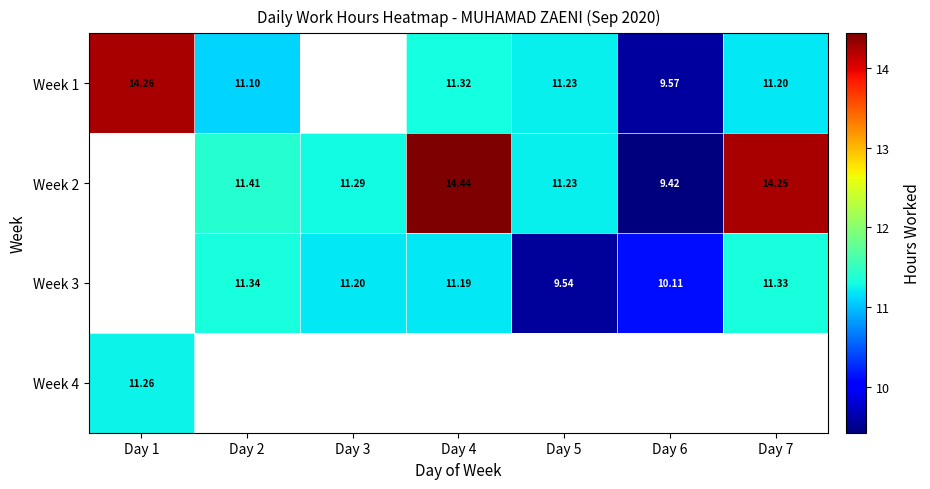

What is the spread (max minus min) of values at Day 5?

1.7